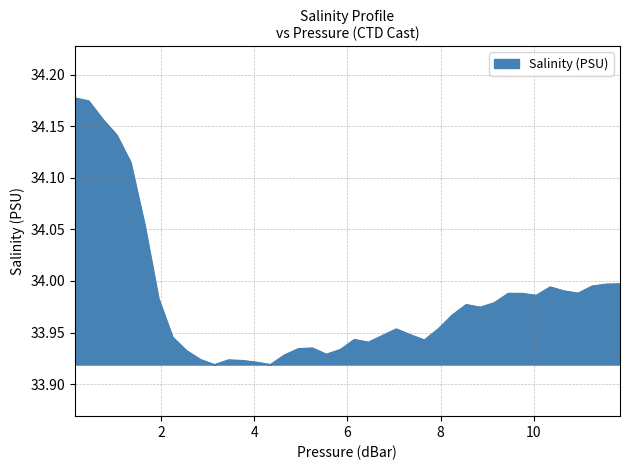

What is the value of the 20th point from the left?

33.9